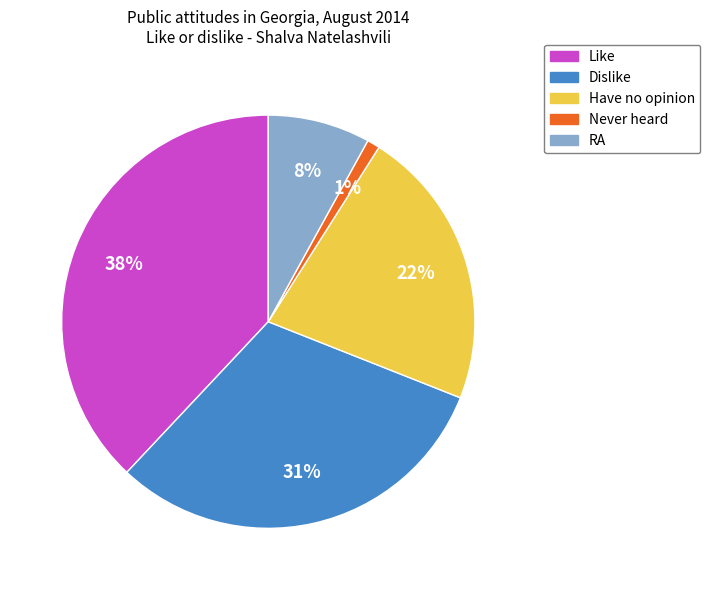

To the nearest percent, what portion does Never heard represent?

1%